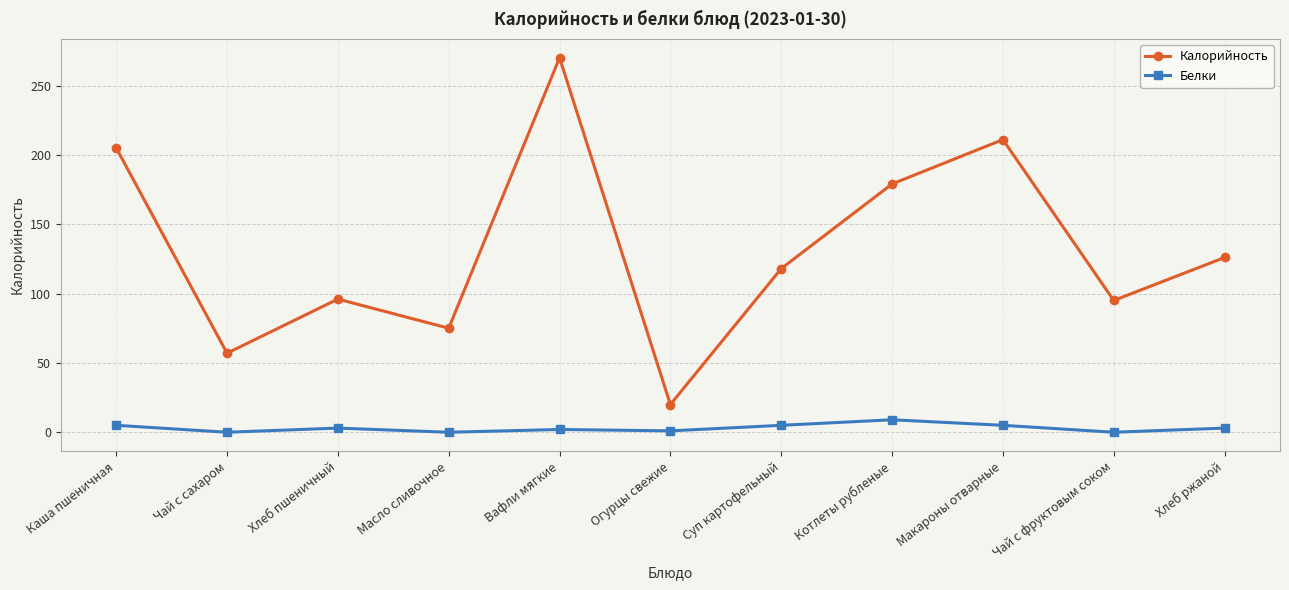

How many categories are shown in the chart?

11